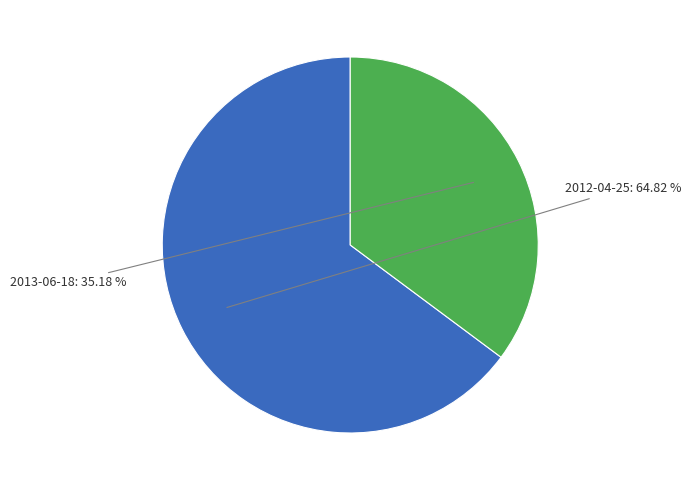

Which category has the smallest portion of the pie?

2013-06-18